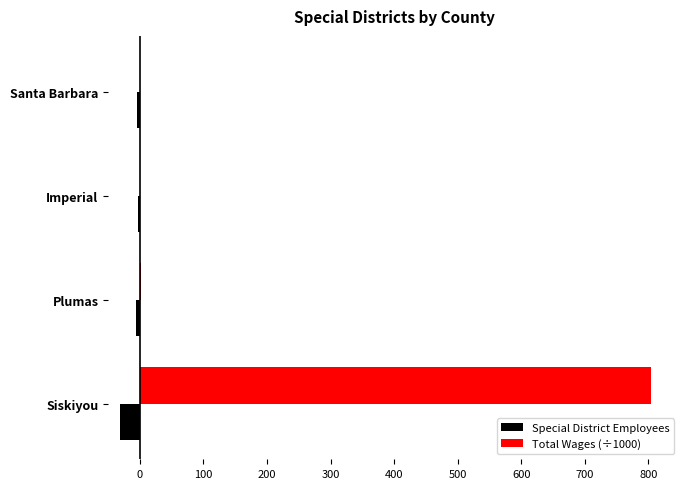

Read the Total Wages (÷1000) value at Siskiyou.

803.6